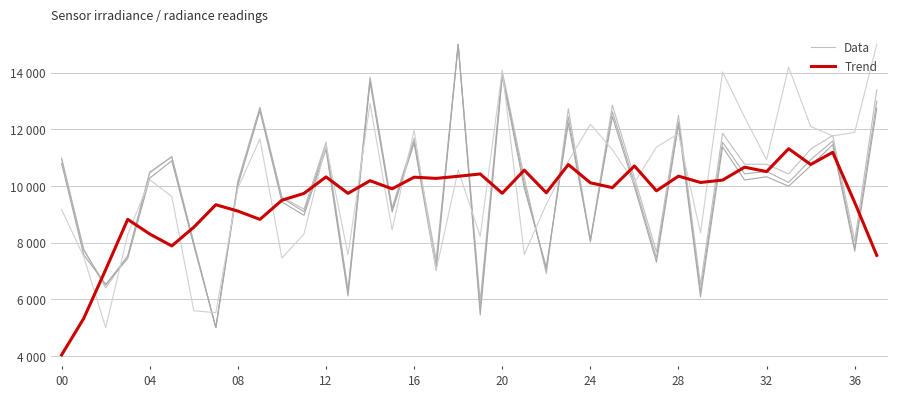

True or false: Trend has a value of 3425.6 at 12.

False